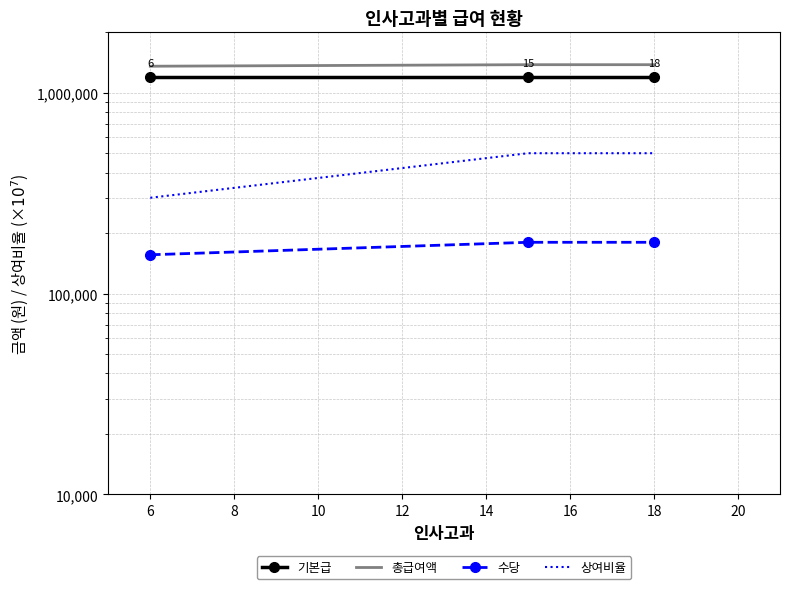

What is the smallest value displayed?

156000